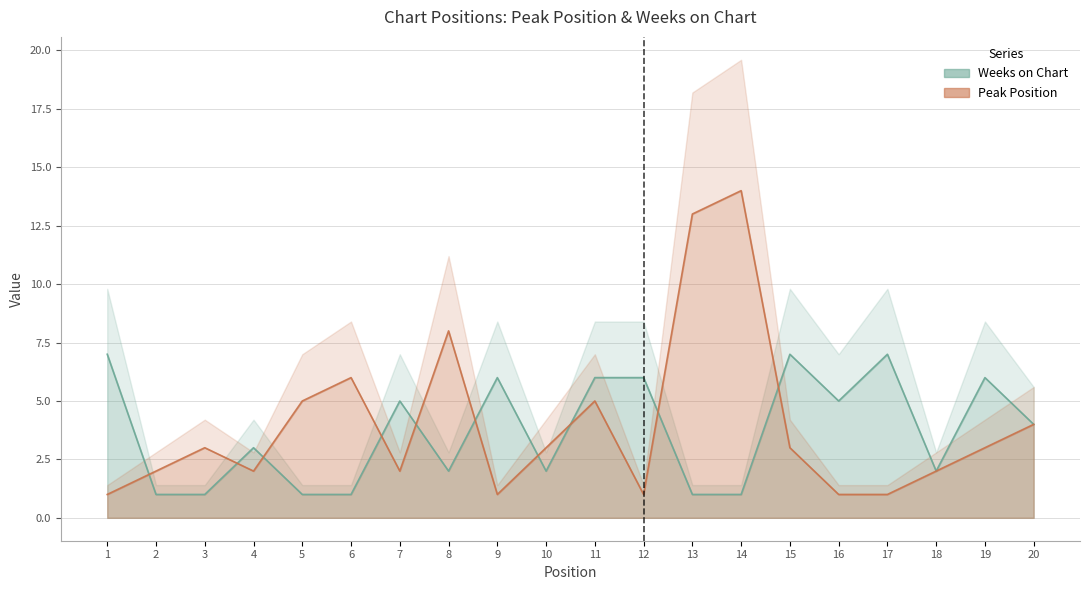

List the labels in order of Peak Position value, largest first.

14, 13, 8, 6, 5, 11, 20, 3, 10, 15, 19, 2, 4, 7, 18, 1, 9, 12, 16, 17